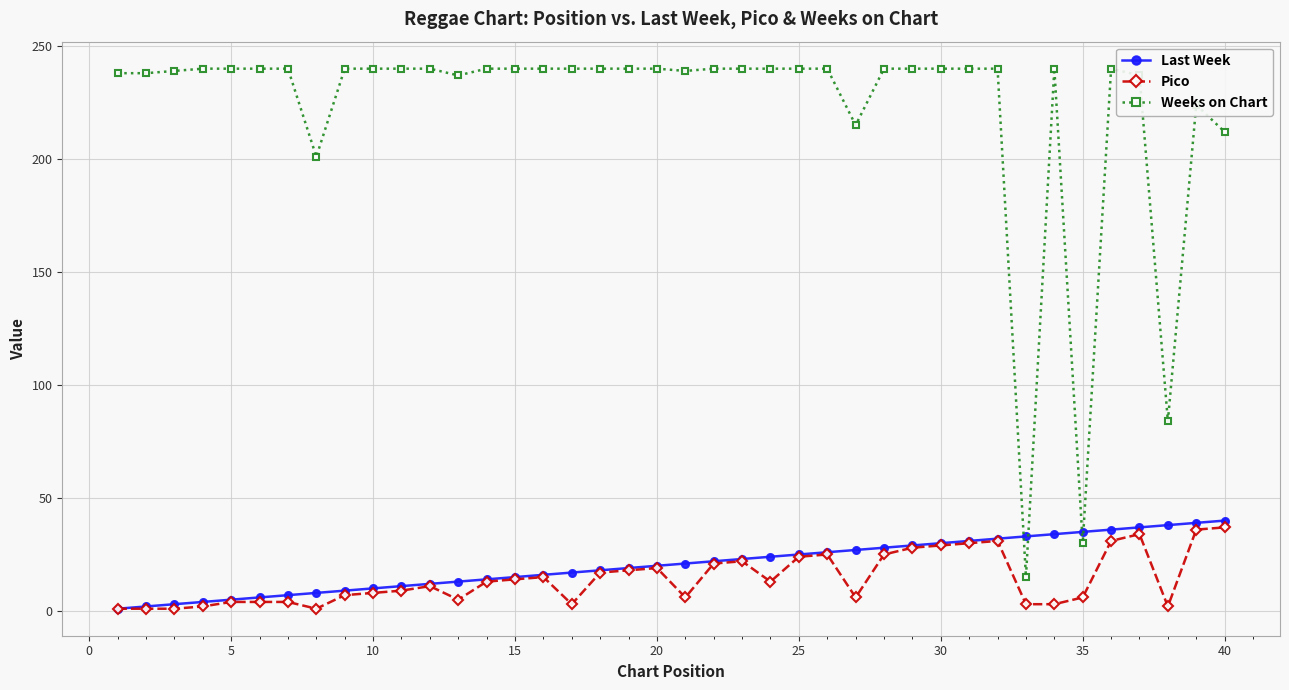

How many times do Last Week and Weeks on Chart cross each other?

4